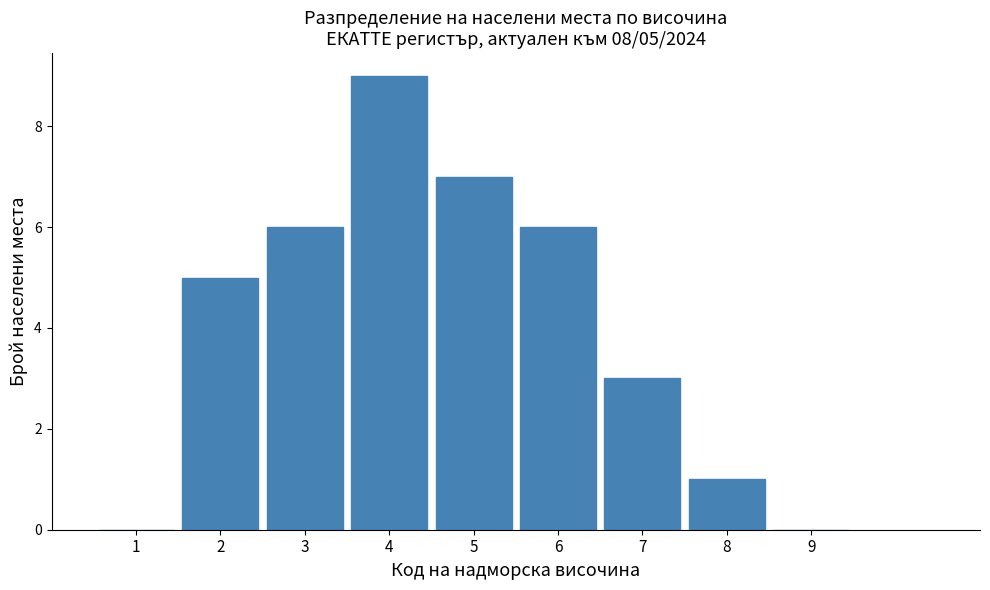

Reading right to left, extract all data points from this chart.

9=0	8=1	7=3	6=6	5=7	4=9	3=6	2=5	1=0